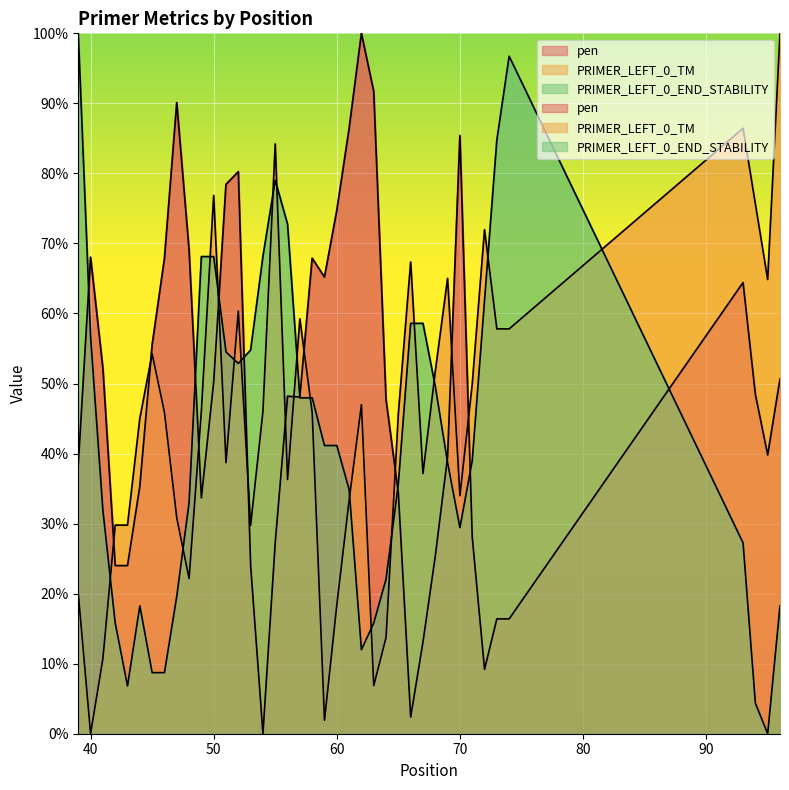

Which series has the largest total across all categories?

pen